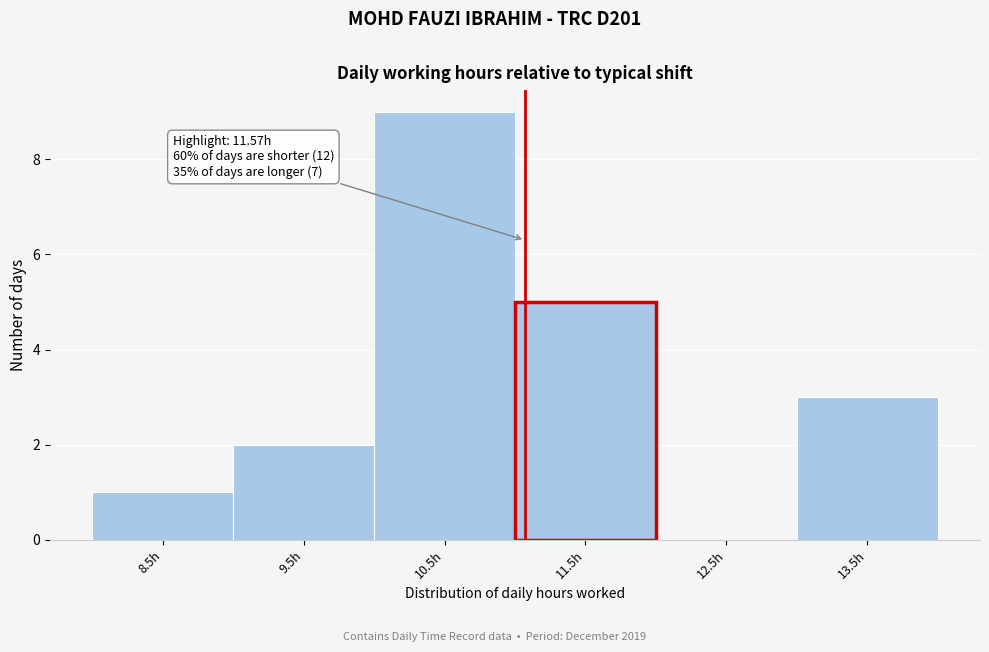

Reading left to right, what are all the values shown in this chart?

8.5h=1	9.5h=2	10.5h=9	11.5h=5	12.5h=0	13.5h=3